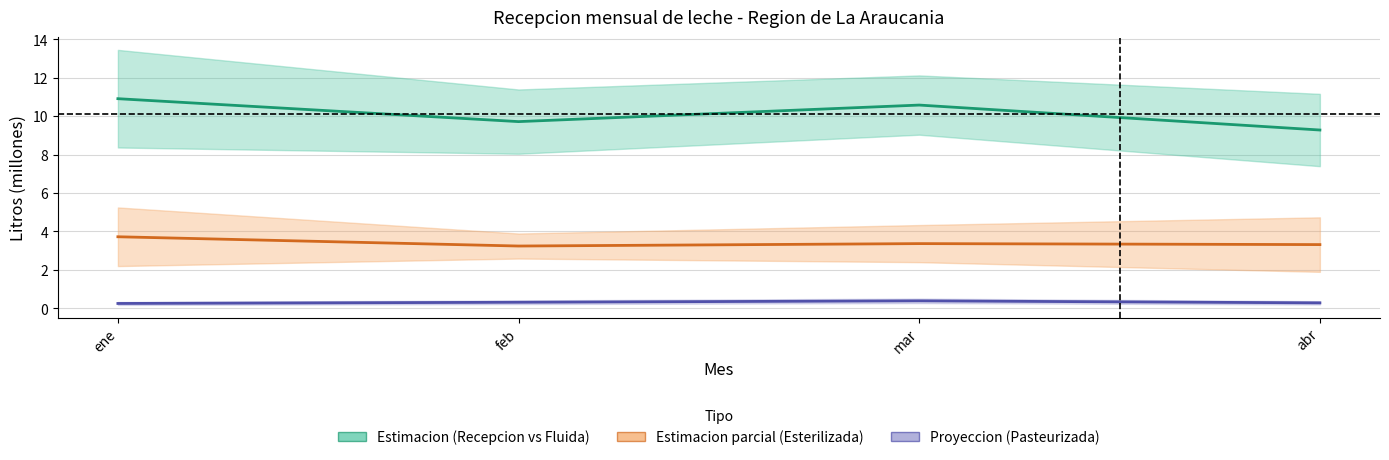

Rank the series by their maximum value, from highest to lowest.

Estimacion (Recepcion vs Fluida), Estimacion parcial (Esterilizada), Proyeccion (Pasteurizada)